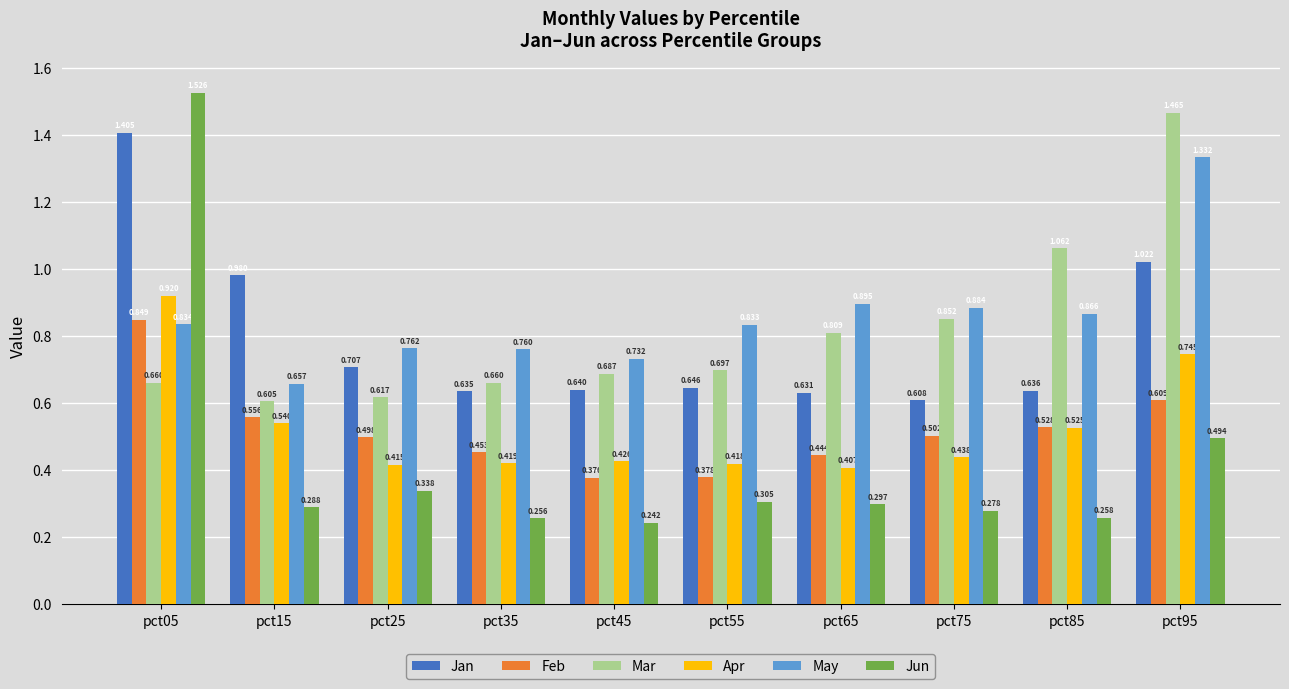

Is the value of May at pct55 greater than the value of Jan at pct05?

No